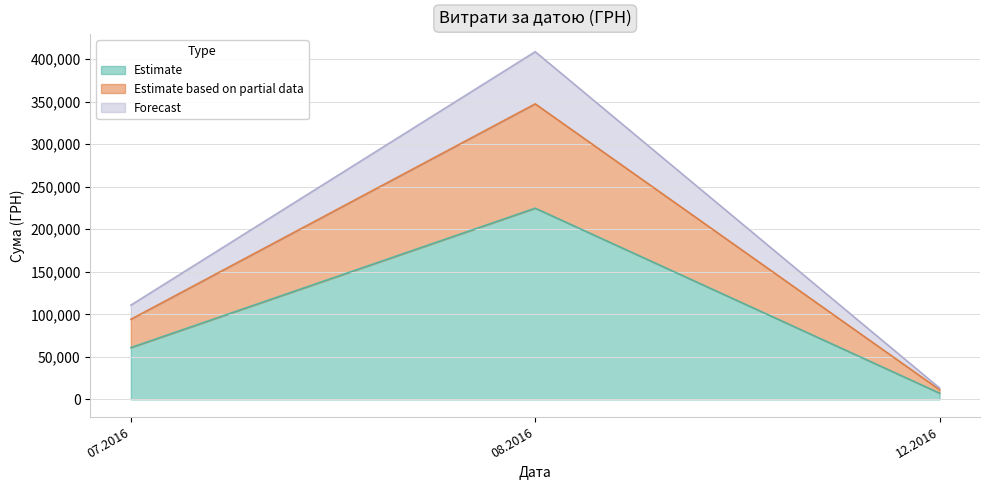

At which category is the sum across all series the highest?

08.2016